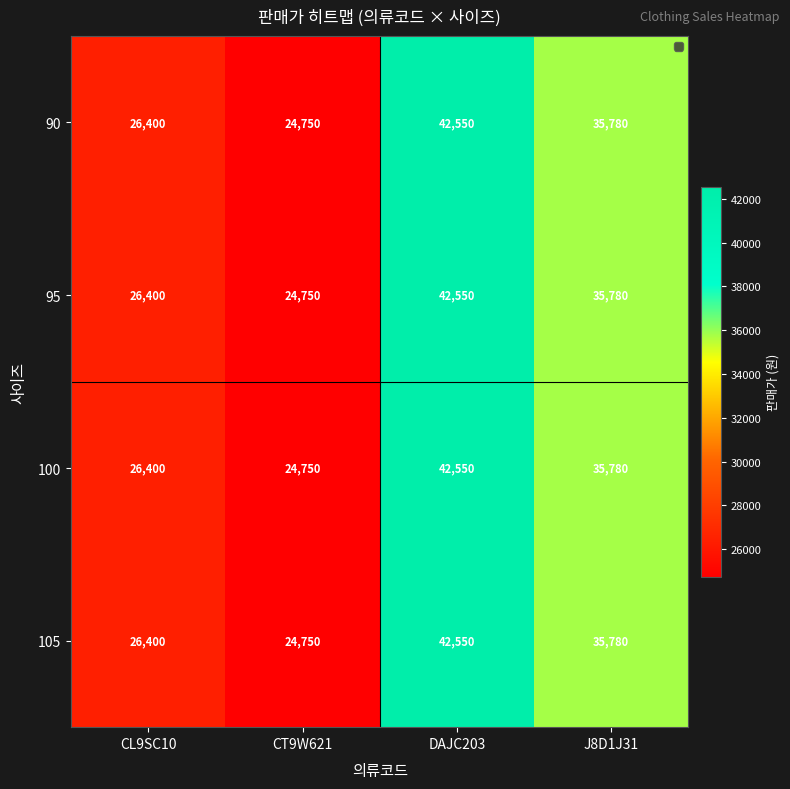

Read the 95 value at J8D1J31, to the nearest 100.

35800